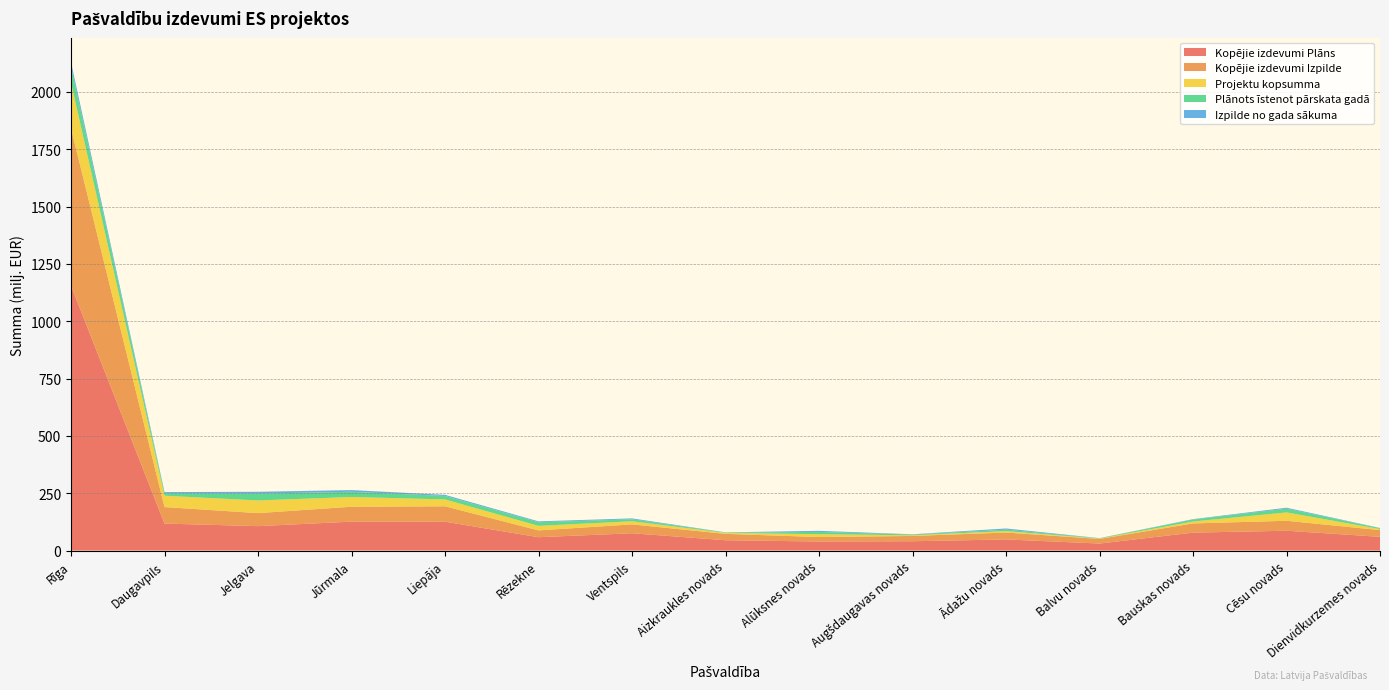

Reading left to right, what are all the values shown in this chart?

Kopējie izdevumi Plāns: Rīga=1154769641	Daugavpils=117710718	Jelgava=106602645	Jūrmala=126155083	Liepāja=125841622	Rēzekne=58344403	Ventspils=75480451	Aizkraukles novads=45098827	Alūksnes novads=39602237	Augšdaugavas novads=40720055	Ādažu novads=48587684	Balvu novads=30705445	Bauskas novads=78290174	Cēsu novads=86538911	Dienvidkurzemes novads=59967322
Kopējie izdevumi Izpilde: Rīga=685763912	Daugavpils=71933429	Jelgava=56739576	Jūrmala=64921643	Liepāja=67251153	Rēzekne=29700726	Ventspils=38658289	Aizkraukles novads=27757300	Alūksnes novads=19419873	Augšdaugavas novads=23060414	Ādažu novads=30006871	Balvu novads=20019160	Bauskas novads=40027642	Cēsu novads=43373169	Dienvidkurzemes novads=29313266
Projektu kopsumma: Rīga=199675757	Daugavpils=49559167	Jelgava=55190266	Jūrmala=42656864	Liepāja=29927861	Rēzekne=19681248	Ventspils=13823864	Aizkraukles novads=4301521	Alūksnes novads=12264163	Augšdaugavas novads=2974483	Ādažu novads=6272947	Balvu novads=1448138	Bauskas novads=8436143	Cēsu novads=36434220	Dienvidkurzemes novads=4672791
Plānots īstenot pārskata gadā: Rīga=69334663	Daugavpils=10295838	Jelgava=29670996	Jūrmala=22653182	Liepāja=15070300	Rēzekne=15817737	Ventspils=8477237	Aizkraukles novads=1355592	Alūksnes novads=10143845	Augšdaugavas novads=2974483	Ādažu novads=6272947	Balvu novads=1448138	Bauskas novads=8436143	Cēsu novads=16295873	Dienvidkurzemes novads=3741615
Izpilde no gada sākuma: Rīga=19953253	Daugavpils=5487429	Jelgava=8101749	Jūrmala=7383522	Liepāja=4927138	Rēzekne=3804903	Ventspils=3880259	Aizkraukles novads=908793	Alūksnes novads=4633636	Augšdaugavas novads=1333130	Ādažu novads=5206058	Balvu novads=650171	Bauskas novads=1846232	Cēsu novads=4227622	Dienvidkurzemes novads=890471